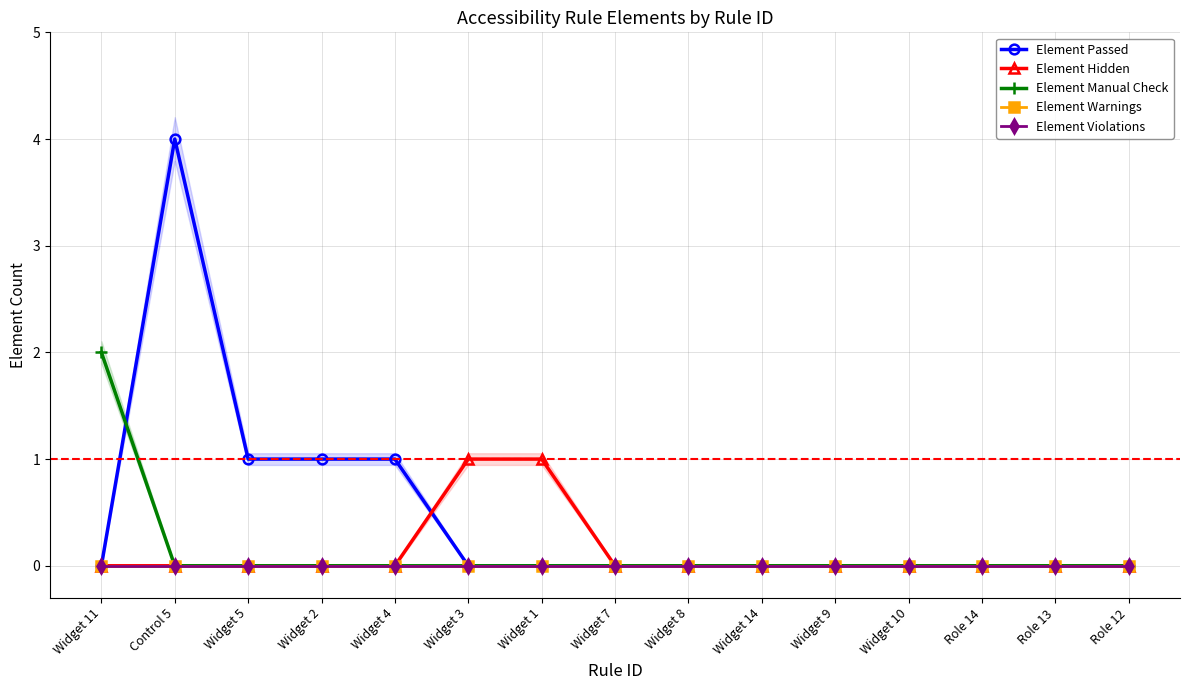

True or false: Element Hidden and Element Passed cross at least once.

True